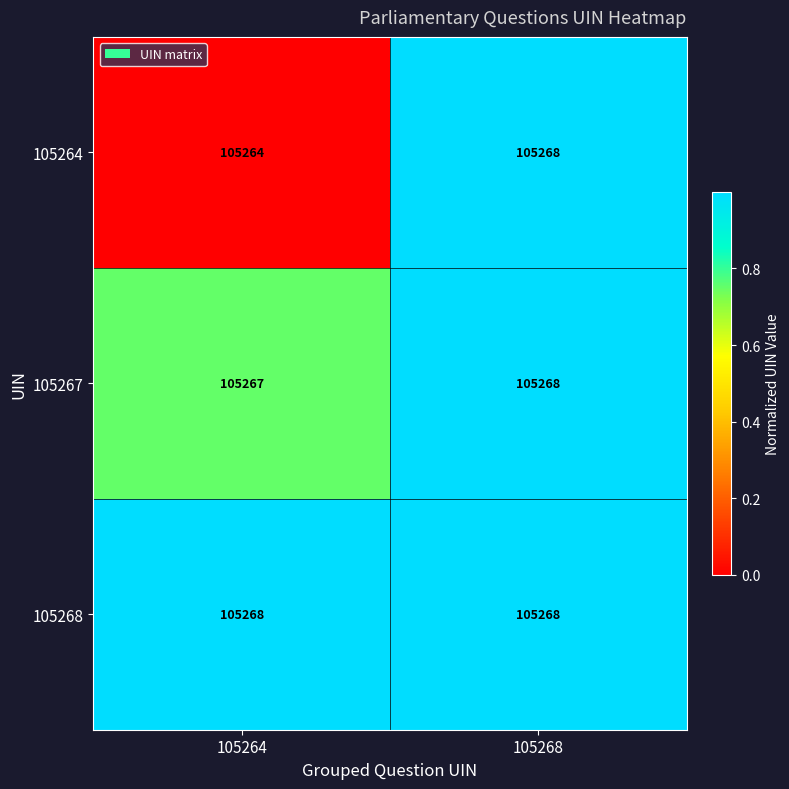

At which category is the sum across all series the highest?

105268